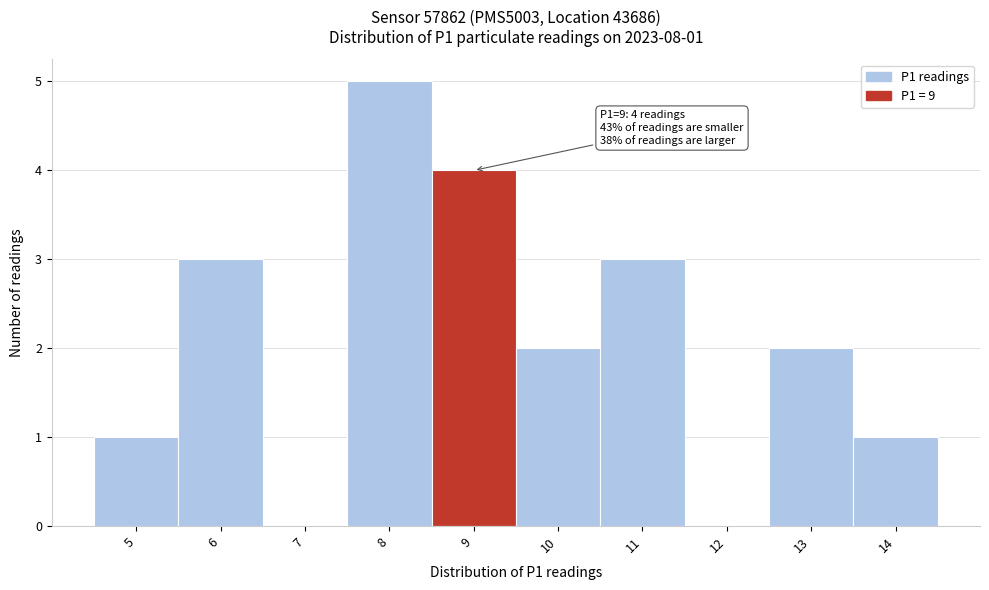

Which range on the x-axis has the tallest bar?

7.5 to 8.5